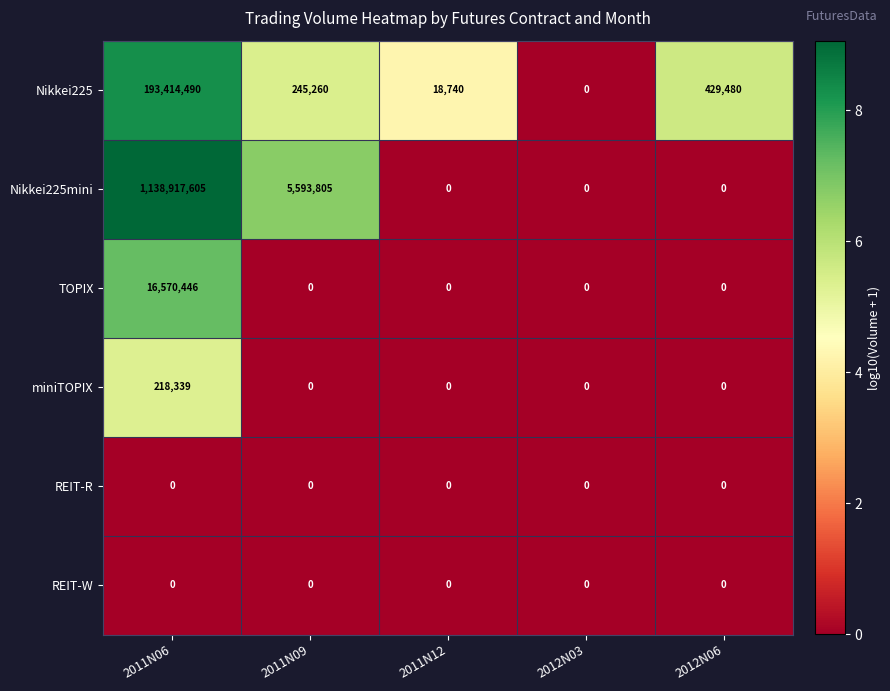

Where is Nikkei225 nearest to the value 96707245?

2012N06